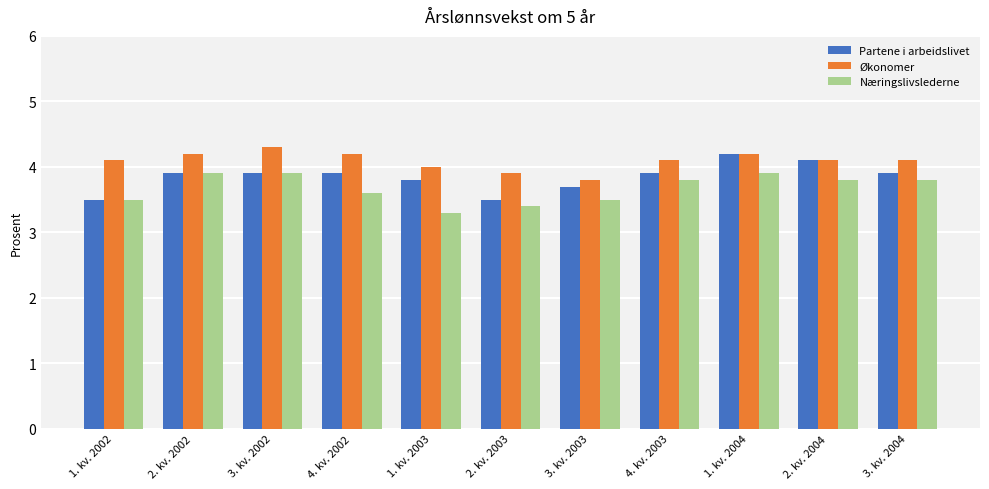

List the series in order of their overall mean, lowest first.

Næringslivslederne, Partene i arbeidslivet, Økonomer